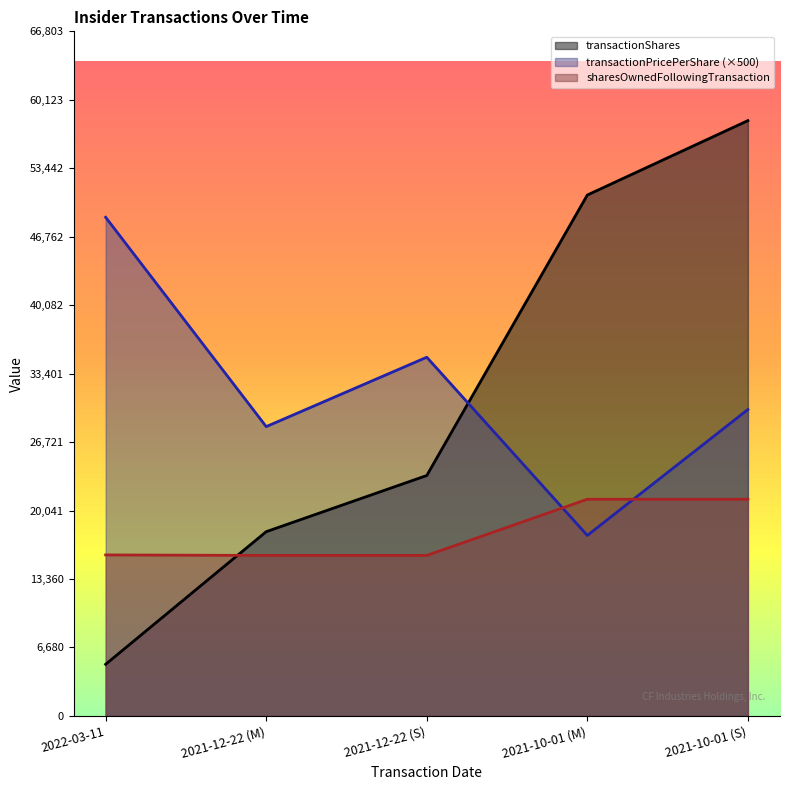

Where do transactionPricePerShare and transactionShares first cross each other?

2021-12-22 (S) and 2021-10-01 (M)